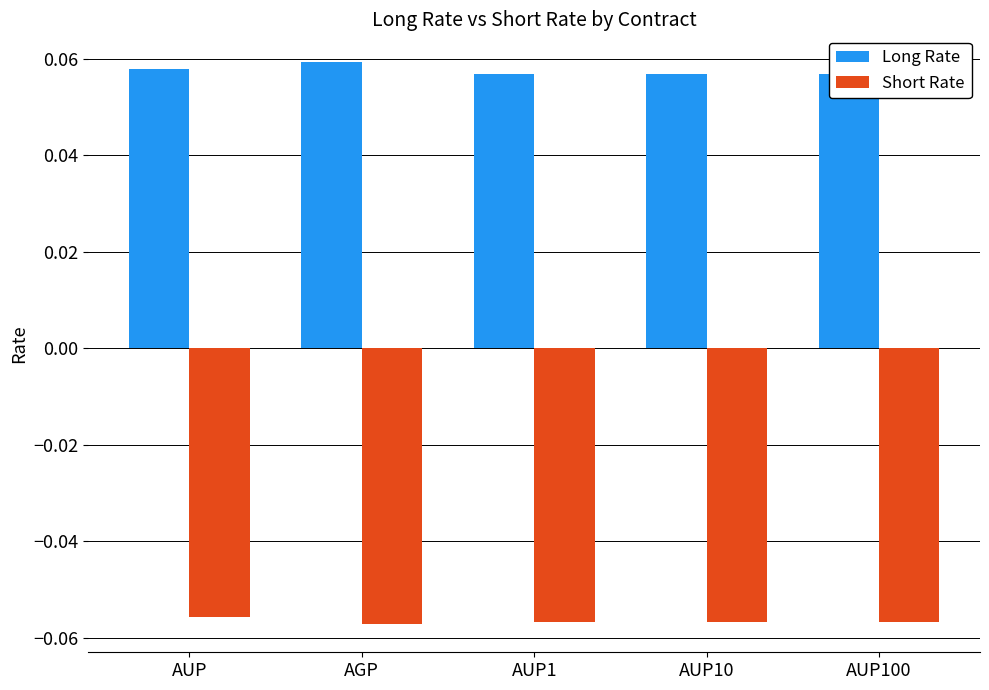

Which series changed the most between AUP and AUP1?

Long Rate